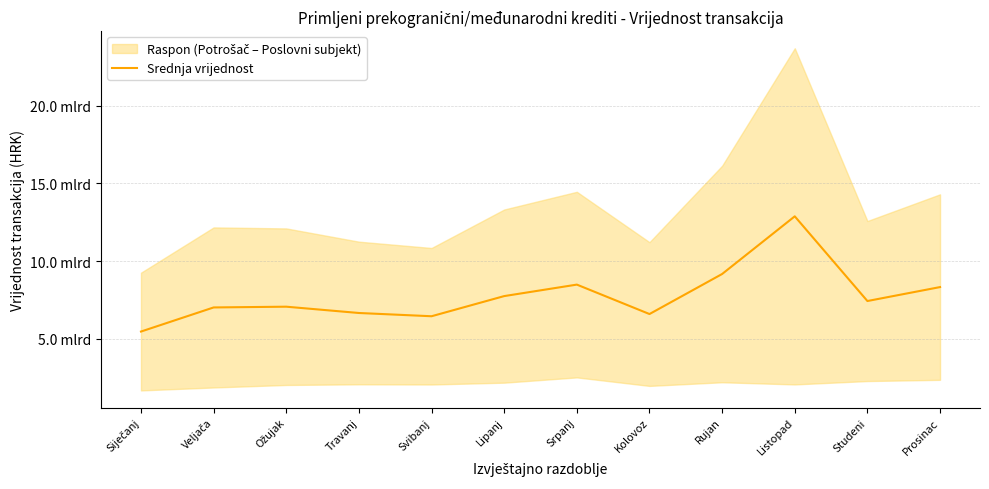

Rank the categories by value from lowest to highest.

Siječanj, Svibanj, Kolovoz, Travanj, Veljača, Ožujak, Studeni, Lipanj, Prosinac, Srpanj, Rujan, Listopad